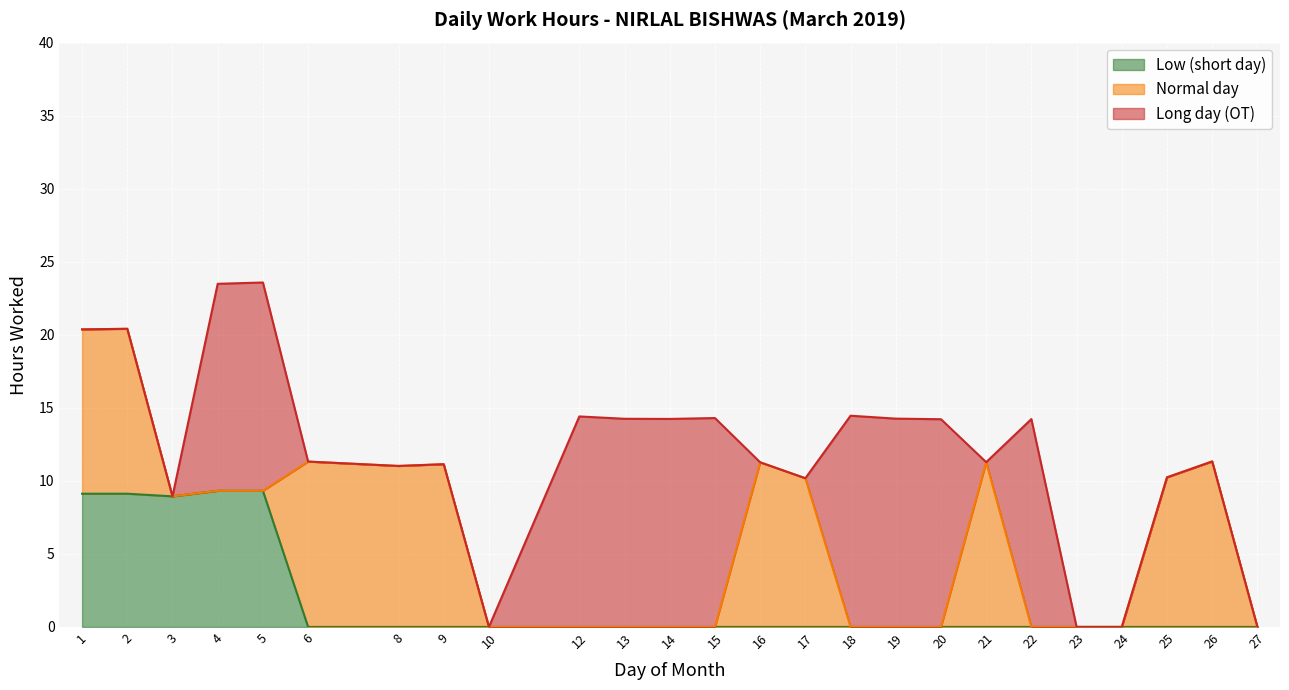

Between 24 and 14, which is larger?

24